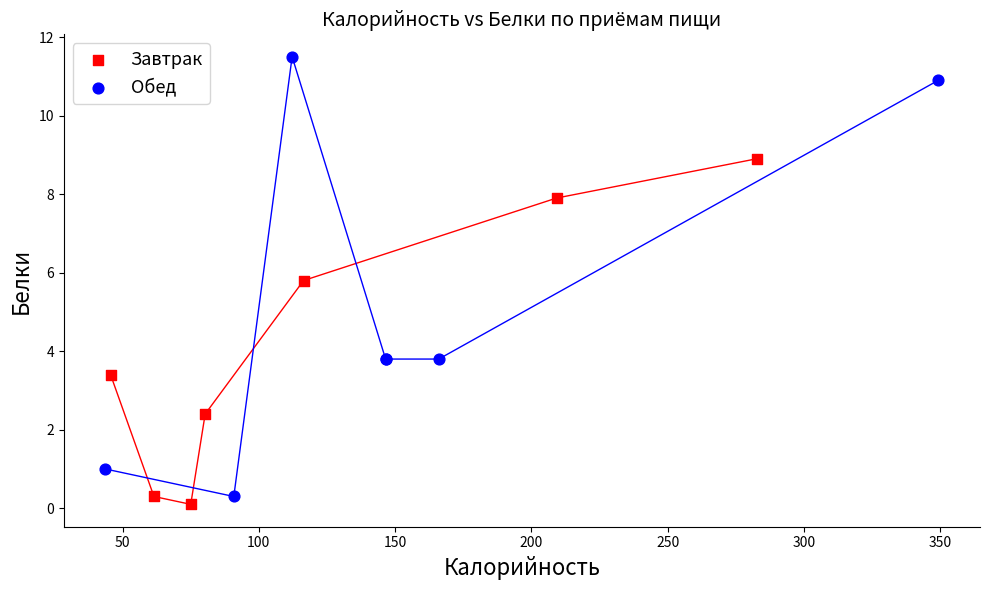

Which series has the widest spread of Y values?

Обед